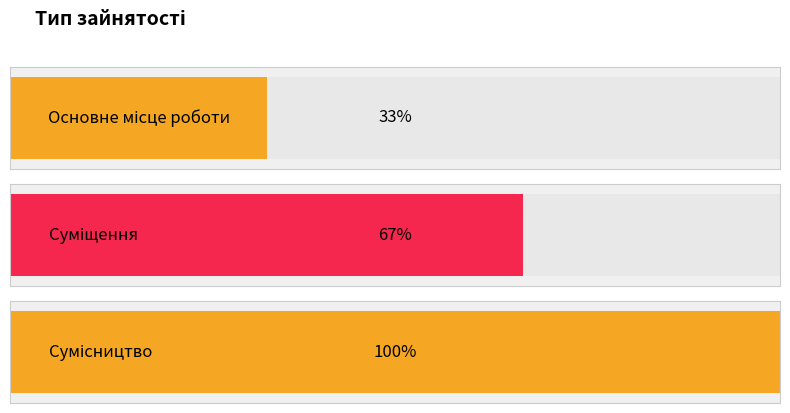

True or false: the data shows 1 at Сумісництво.

False